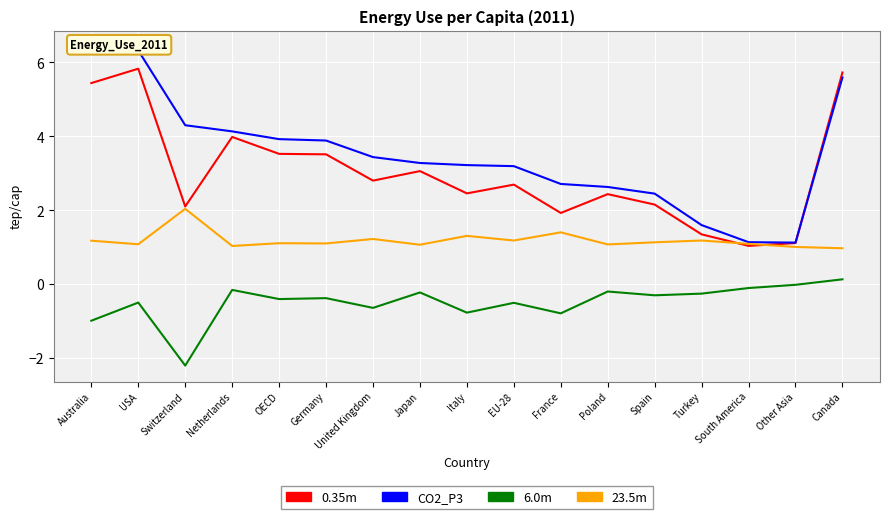

True or false: 6.0m and 23.5m intersect in this chart.

False